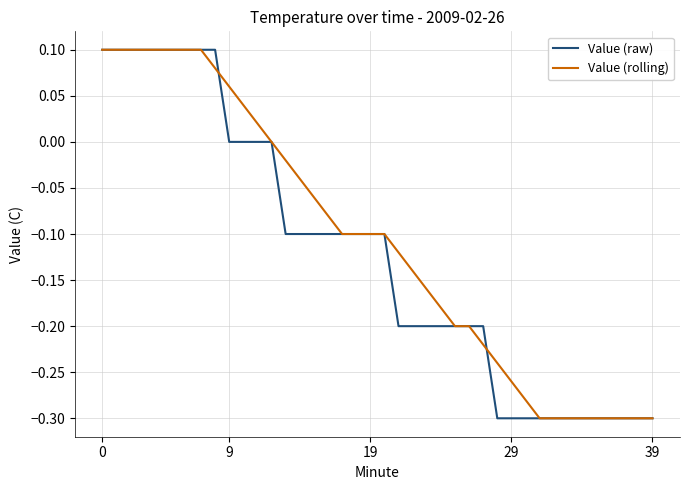

Does the chart display data point markers on the line(s)?

No